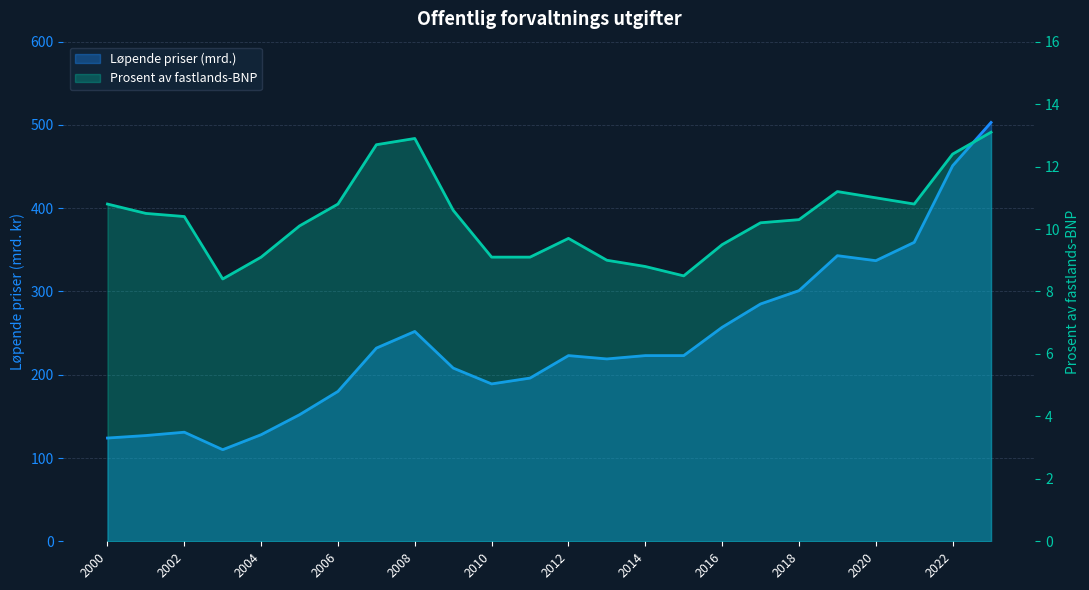

How many data points in Prosent av fastlands-BNP are less than 10?

9